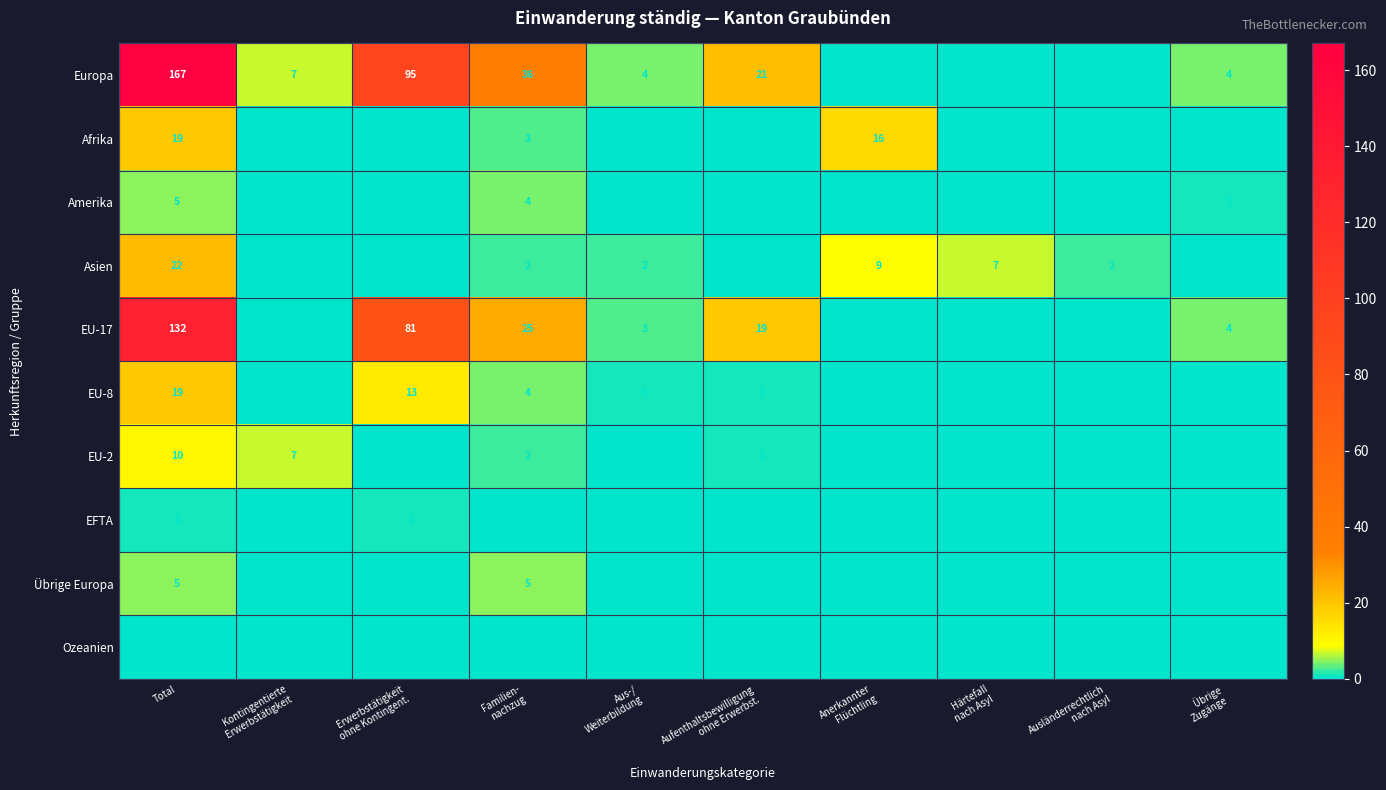

How many positive values does the Amerika series have?

3